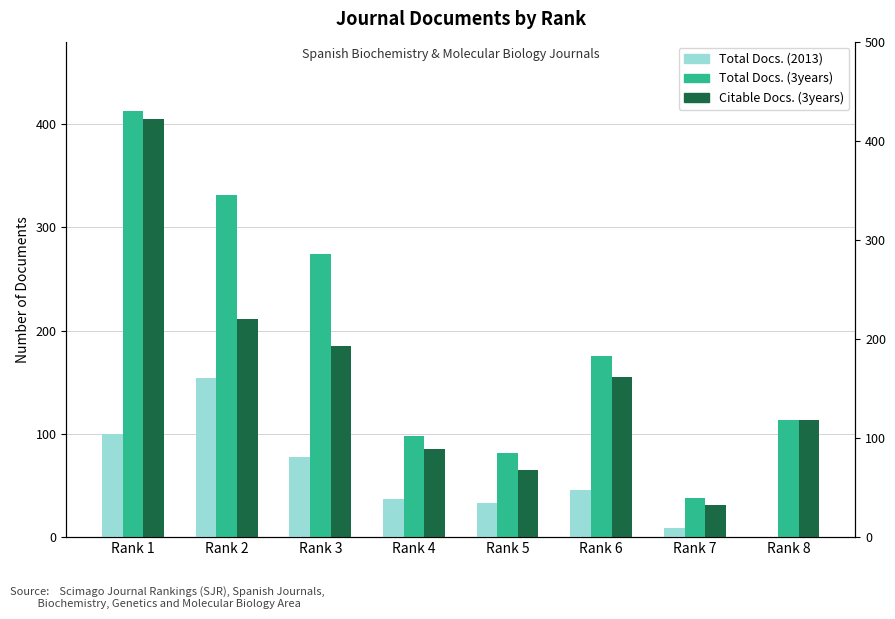

How many data points does each series have?

8